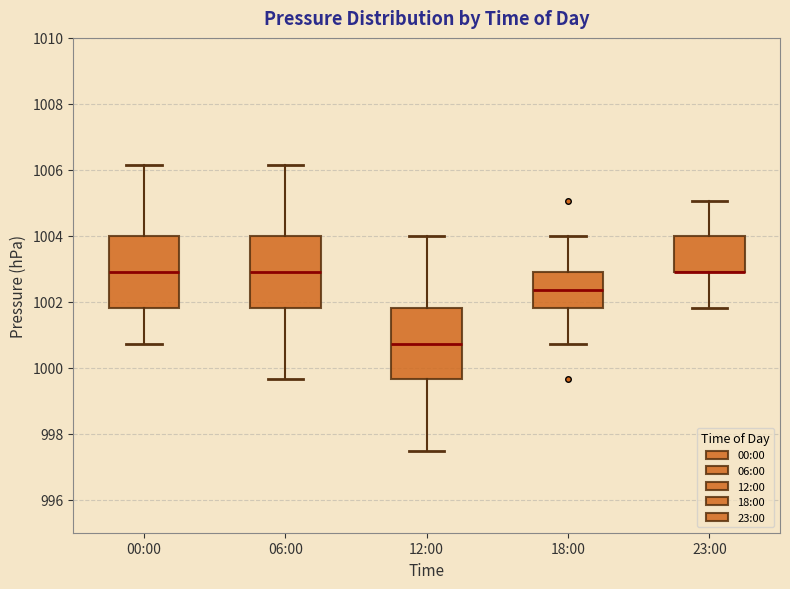

Where does the median line of the box for 12:00 sit on the y-axis? The values are not printed on the chart, so give them approximately, as read against the axis.

1000.8